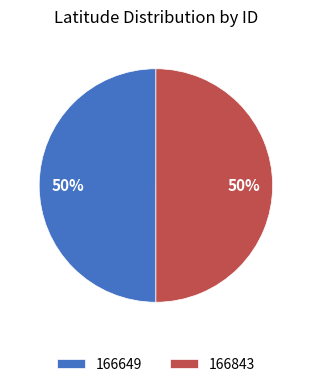

True or false: 166843 accounts for 36% of the total.

False